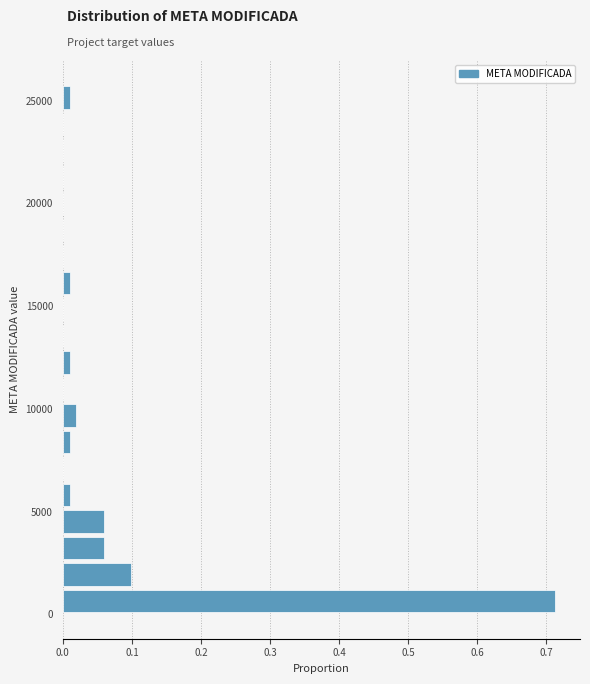

Around what value on the y-axis is the longest bar? Give the approximate position of its centre, as read against the axis.

500